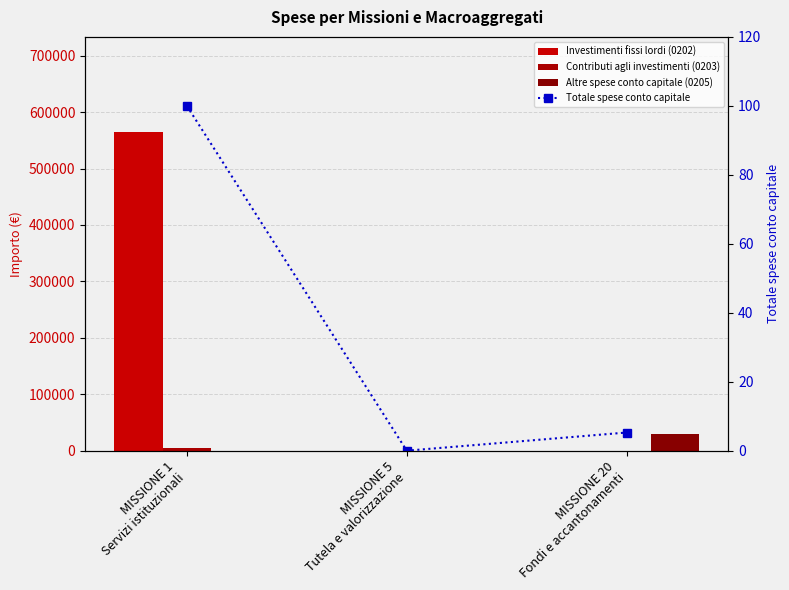

What is the highest value of the Totale spese conto capitale series?

100.0